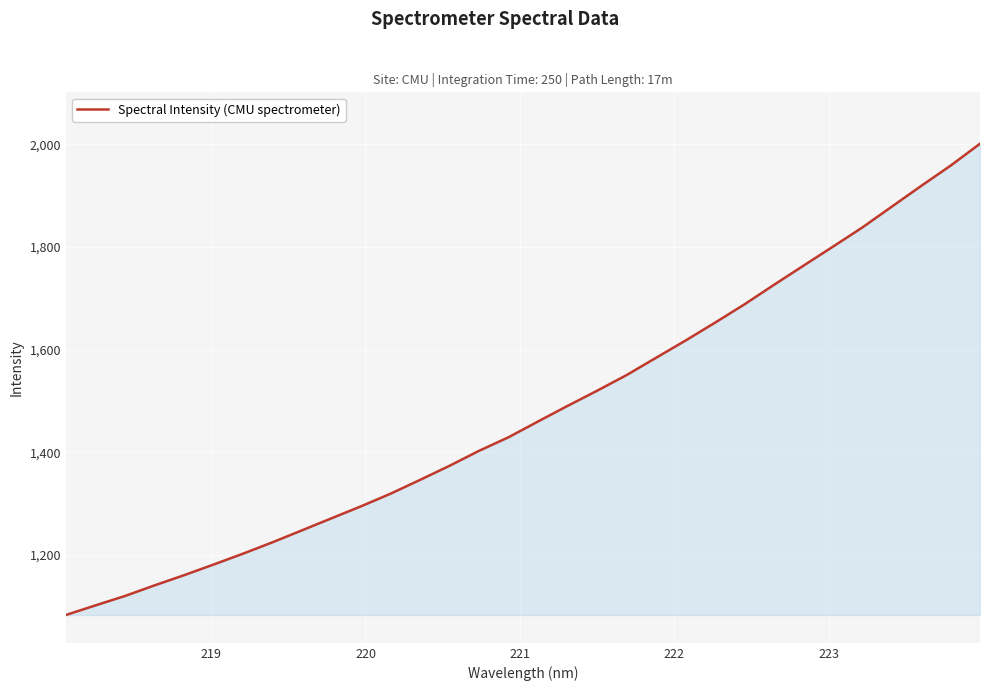

What is the smallest value displayed?

1083.4